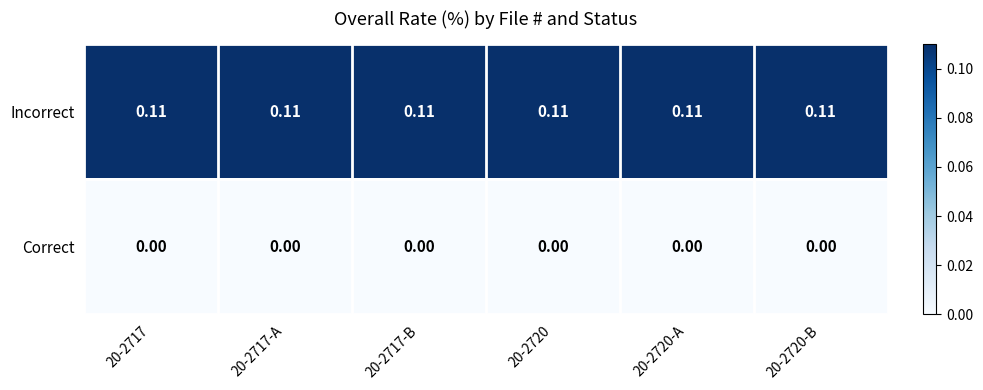

List the series in order of their overall mean, highest first.

Incorrect, Correct